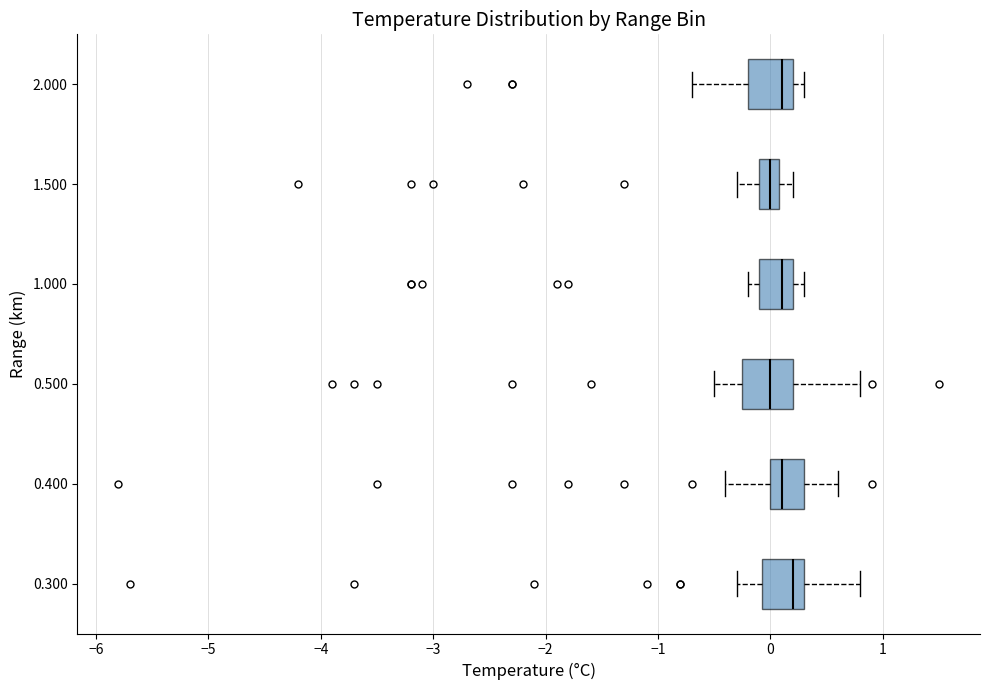

Reading bottom to top, transcribe this box plot: for each box, give where its median line is, the range the box spans, and where its two whiskers end, as read against the x-axis. The values are not printed on the chart, so give them approximately, as read against the axis.

0.300: median 0.2, box -0.1 to 0.3, whiskers -0.3 to 0.8
0.400: median 0.1, box 0.0 to 0.3, whiskers -0.4 to 0.6
0.500: median 0.0, box -0.2 to 0.2, whiskers -0.5 to 0.8
1.000: median 0.1, box -0.1 to 0.2, whiskers -0.2 to 0.3
1.500: median 0.0, box -0.1 to 0.1, whiskers -0.3 to 0.2
2.000: median 0.1, box -0.2 to 0.2, whiskers -0.7 to 0.3